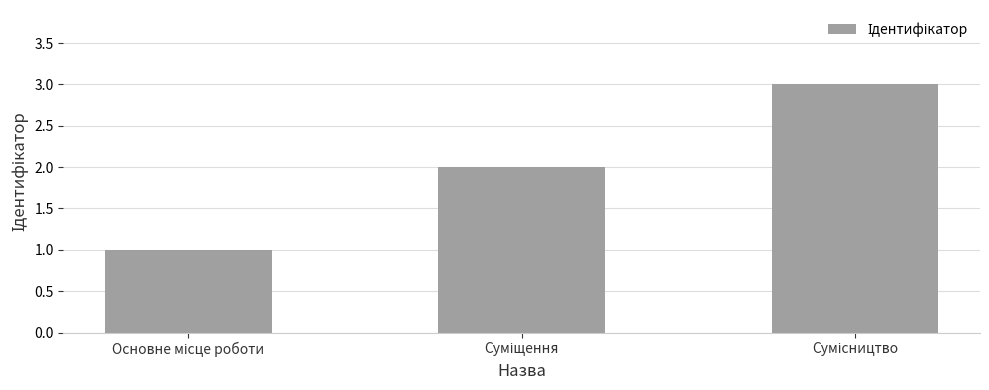

What is the maximum value shown in the chart?

3